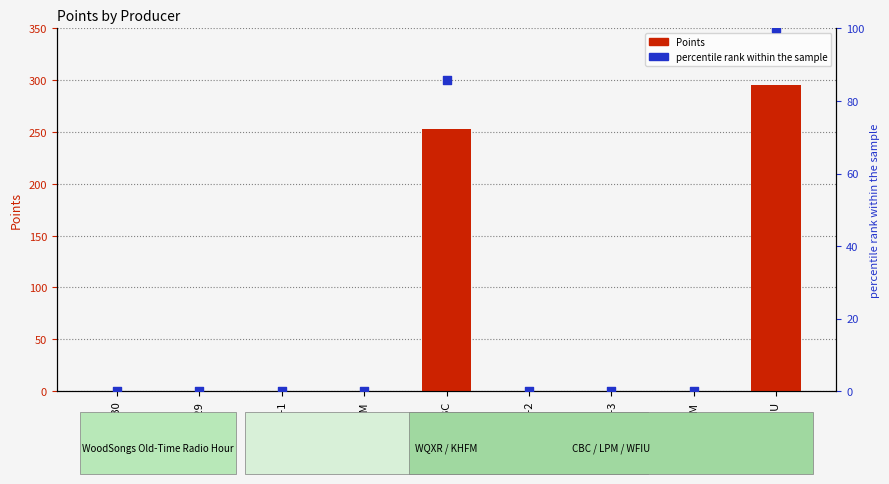

Which series has the largest Y range (max minus min)?

Points